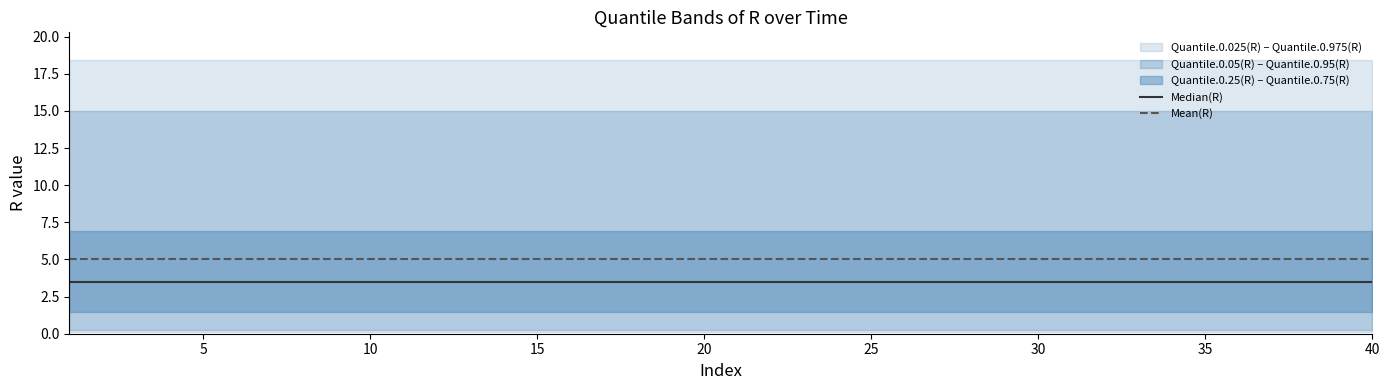

What is the difference between the highest and lowest values at 20?

1.5